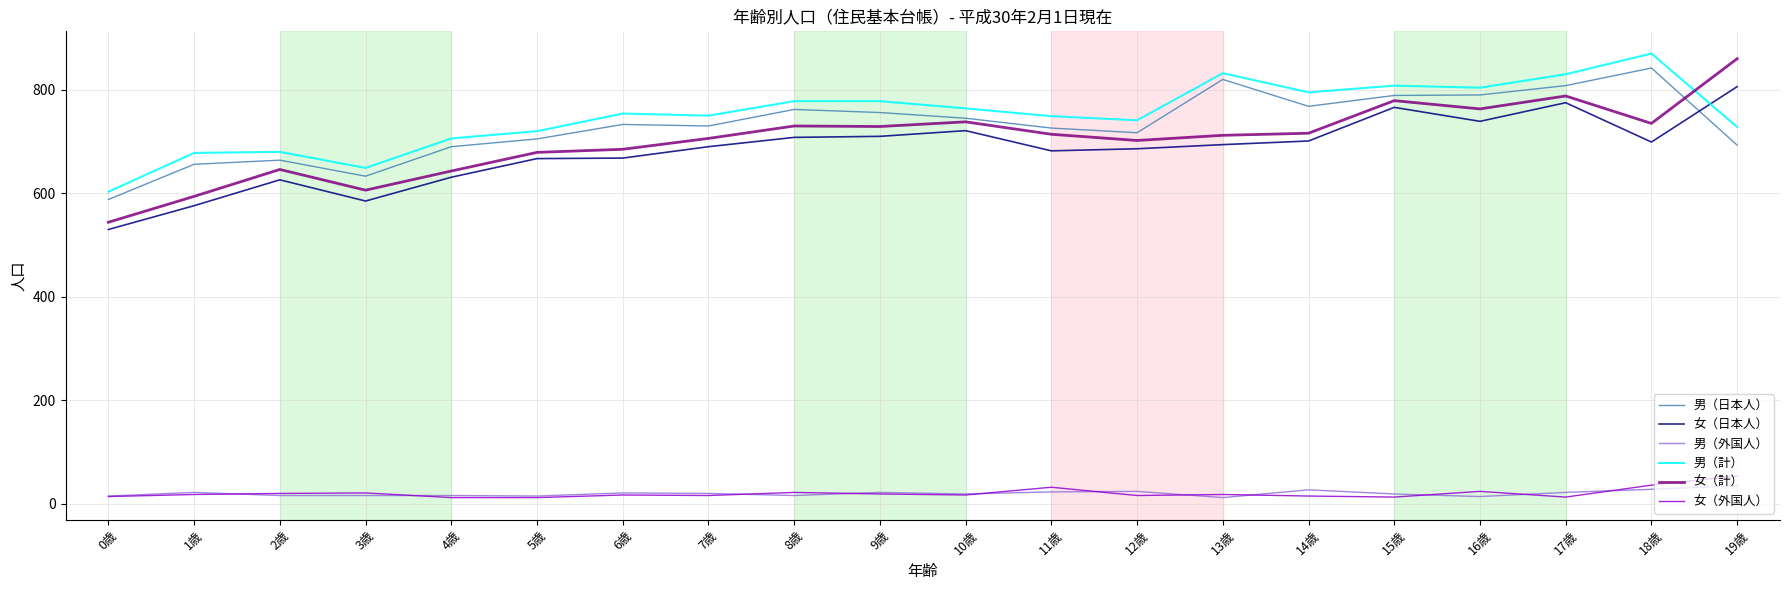

True or false: 女（計） and 女（日本人） cross at least once.

False